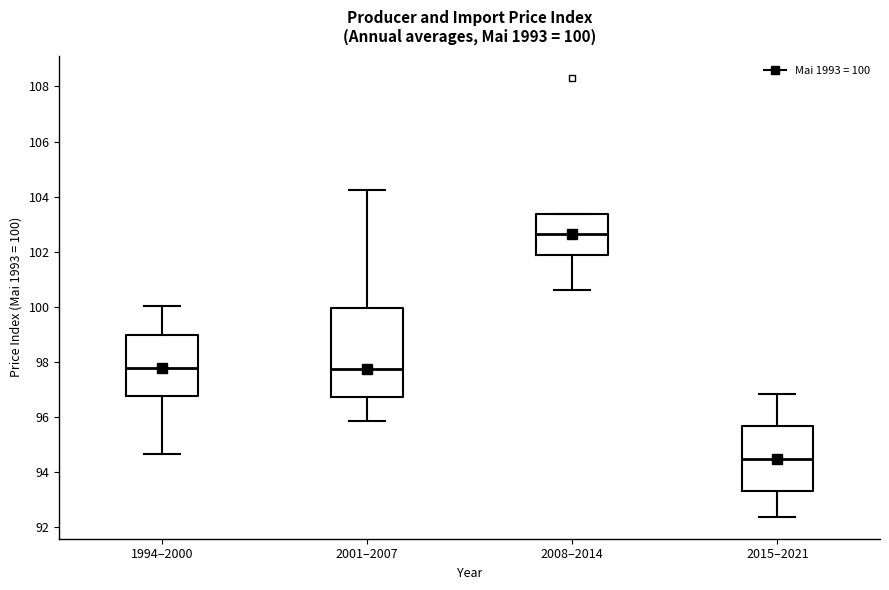

Which box has the highest median line?

2008–2014